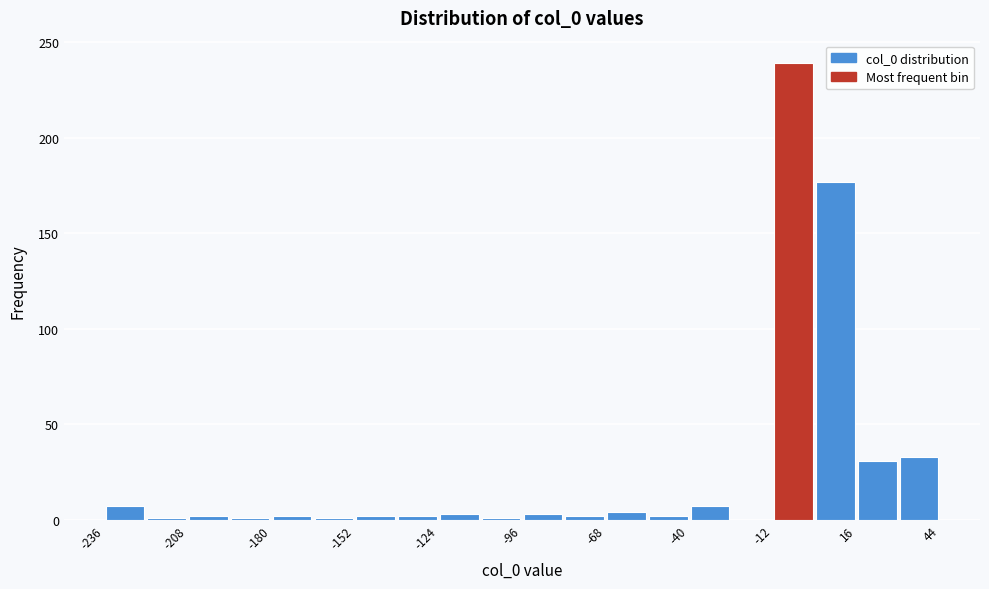

Around what value on the x-axis is the tallest bar? Give the approximate position of its centre, as read against the axis.

-5